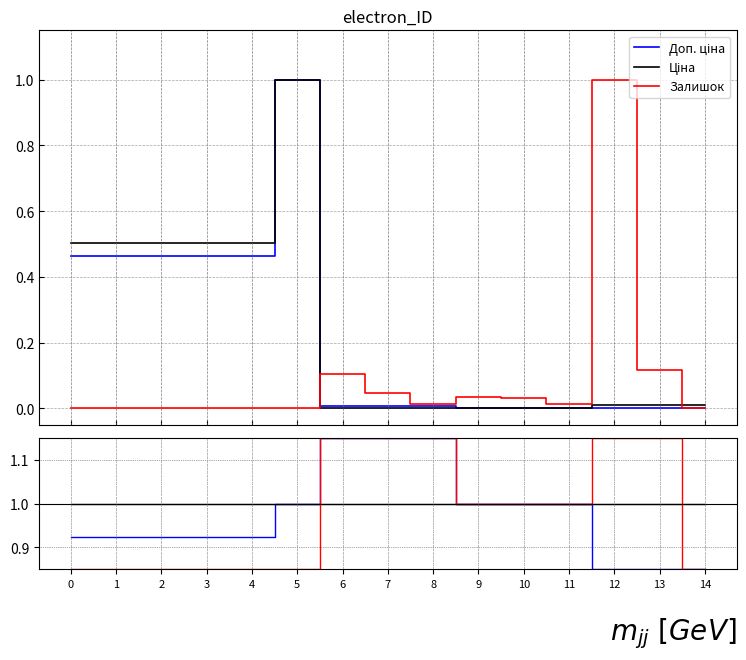

Which series has the largest range (max minus min)?

Доп. ціна